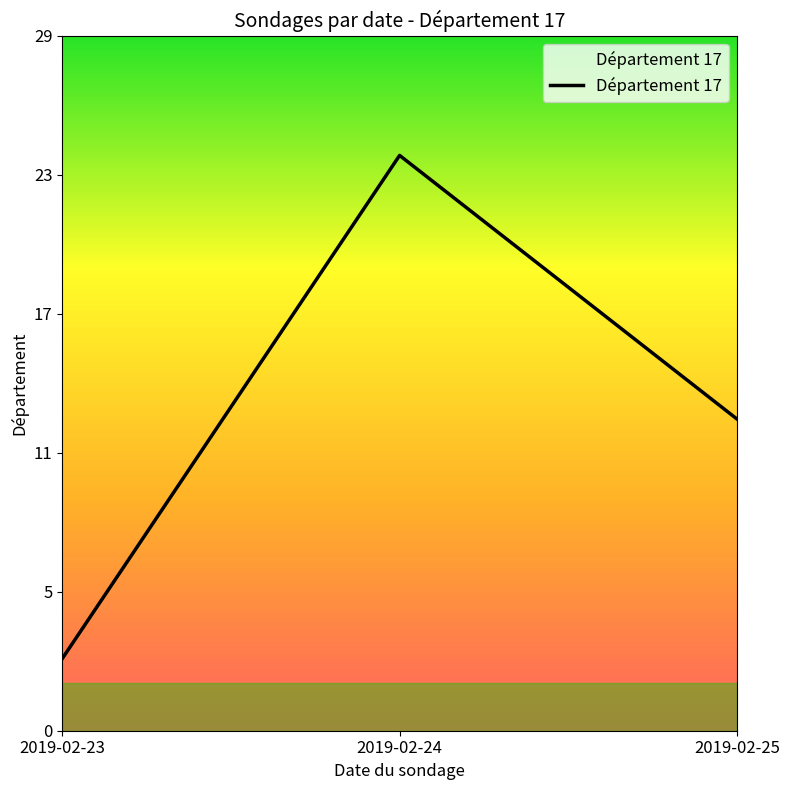

What is the sum of the values at 2019-02-24 and 2019-02-25?

37